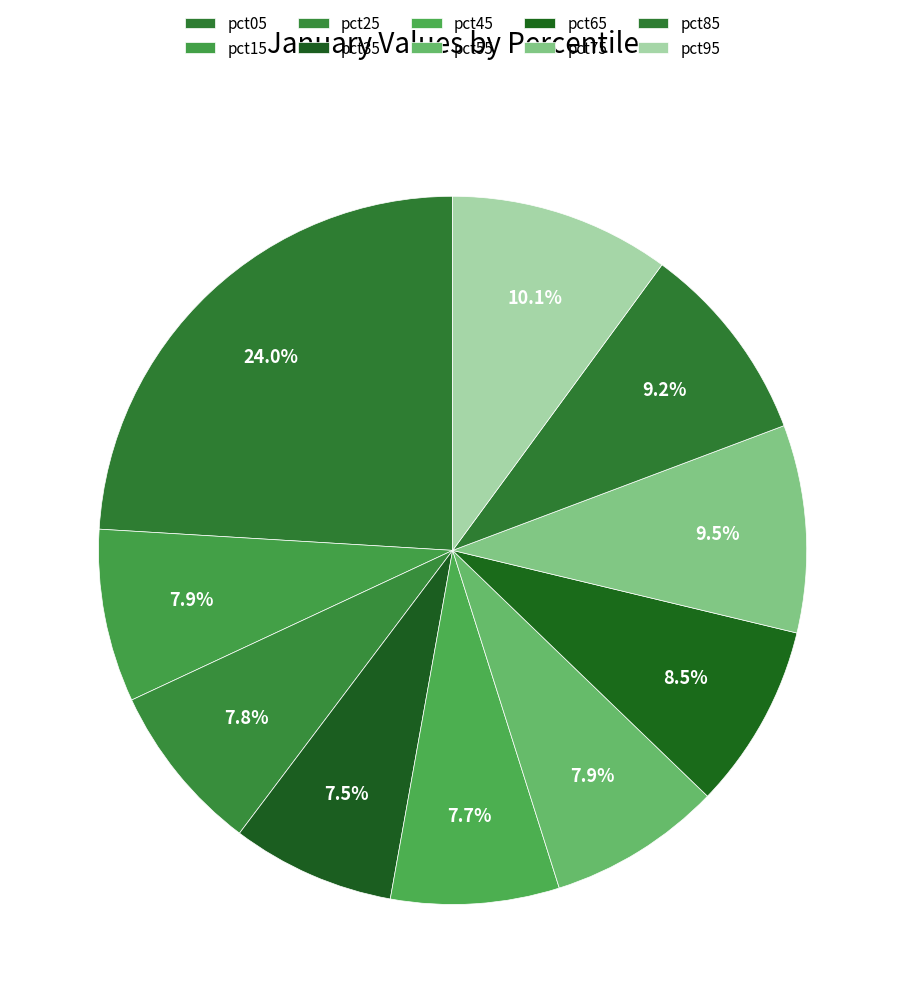

Which slice is the largest?

pct05